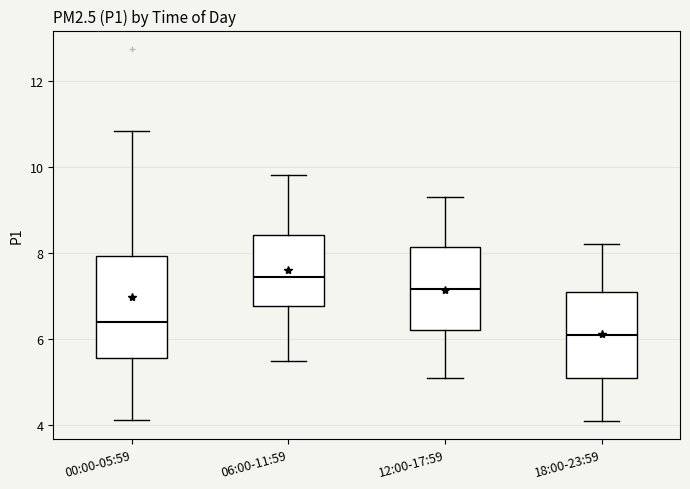

Reading left to right, read every box against the y-axis: the position of its median line, the range the box covers, and the ends of its whiskers. The values are not printed on the chart, so give them approximately, as read against the axis.

00:00-05:59: median 6.4, box 5.6 to 8.0, whiskers 4.2 to 10.8
06:00-11:59: median 7.4, box 6.8 to 8.4, whiskers 5.6 to 9.8
12:00-17:59: median 7.2, box 6.2 to 8.2, whiskers 5.2 to 9.4
18:00-23:59: median 6.2, box 5.2 to 7.2, whiskers 4.2 to 8.2